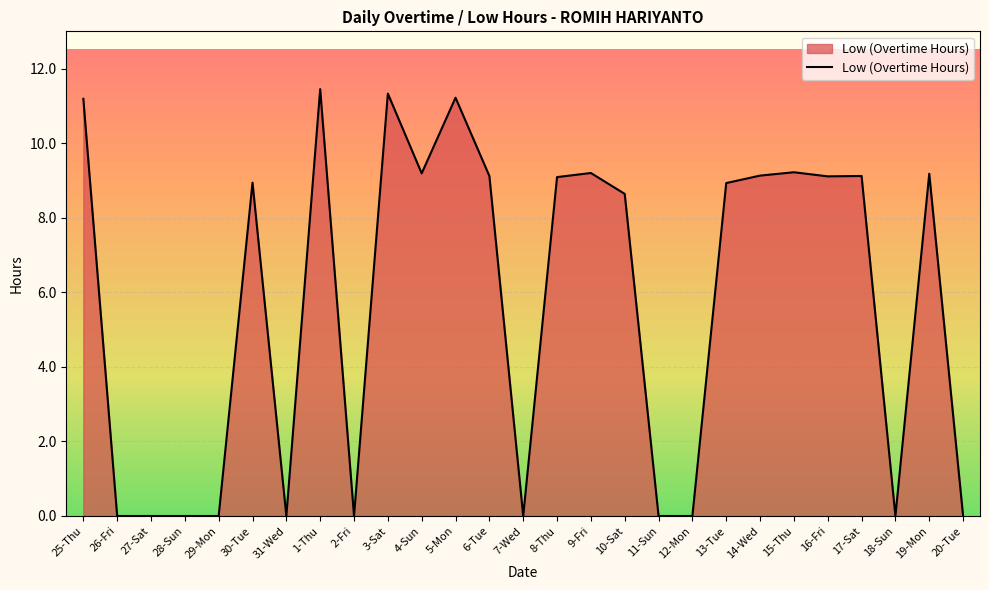

Does the chart display data point markers on the line(s)?

No